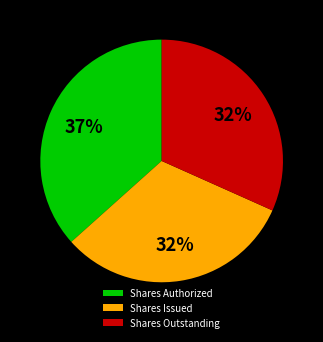

Is Shares Outstanding the majority of the pie?

No